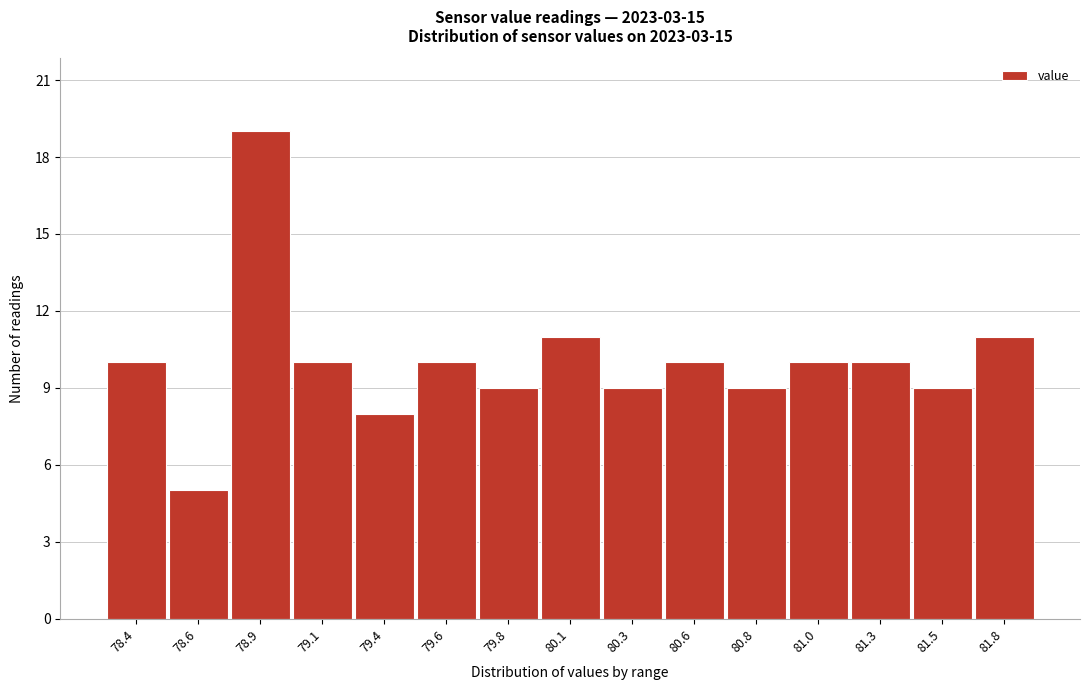

Reading left to right, extract all data points from this chart.

10	5	19	10	8	10	9	11	9	10	9	10	10	9	11